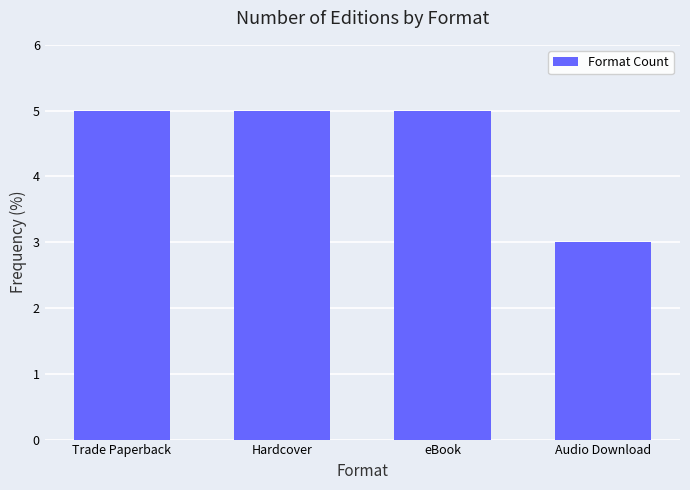

Reading right to left, list all the values displayed in this chart.

3	5	5	5